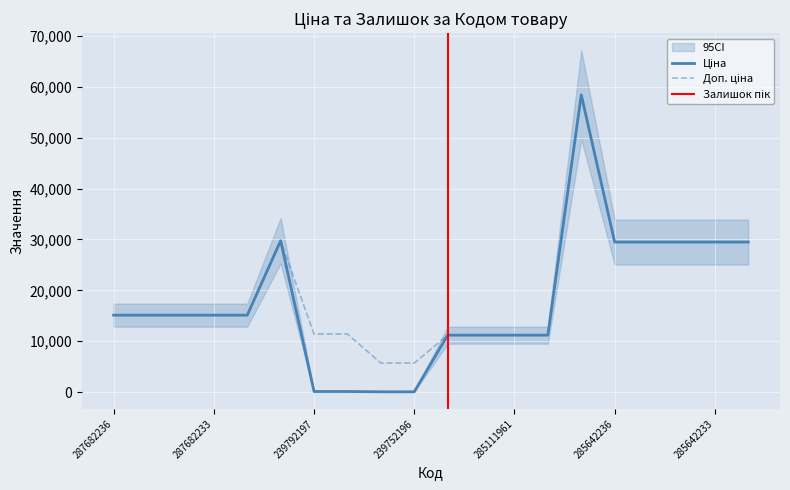

True or false: Ціна and Доп. ціна cross at least once.

False